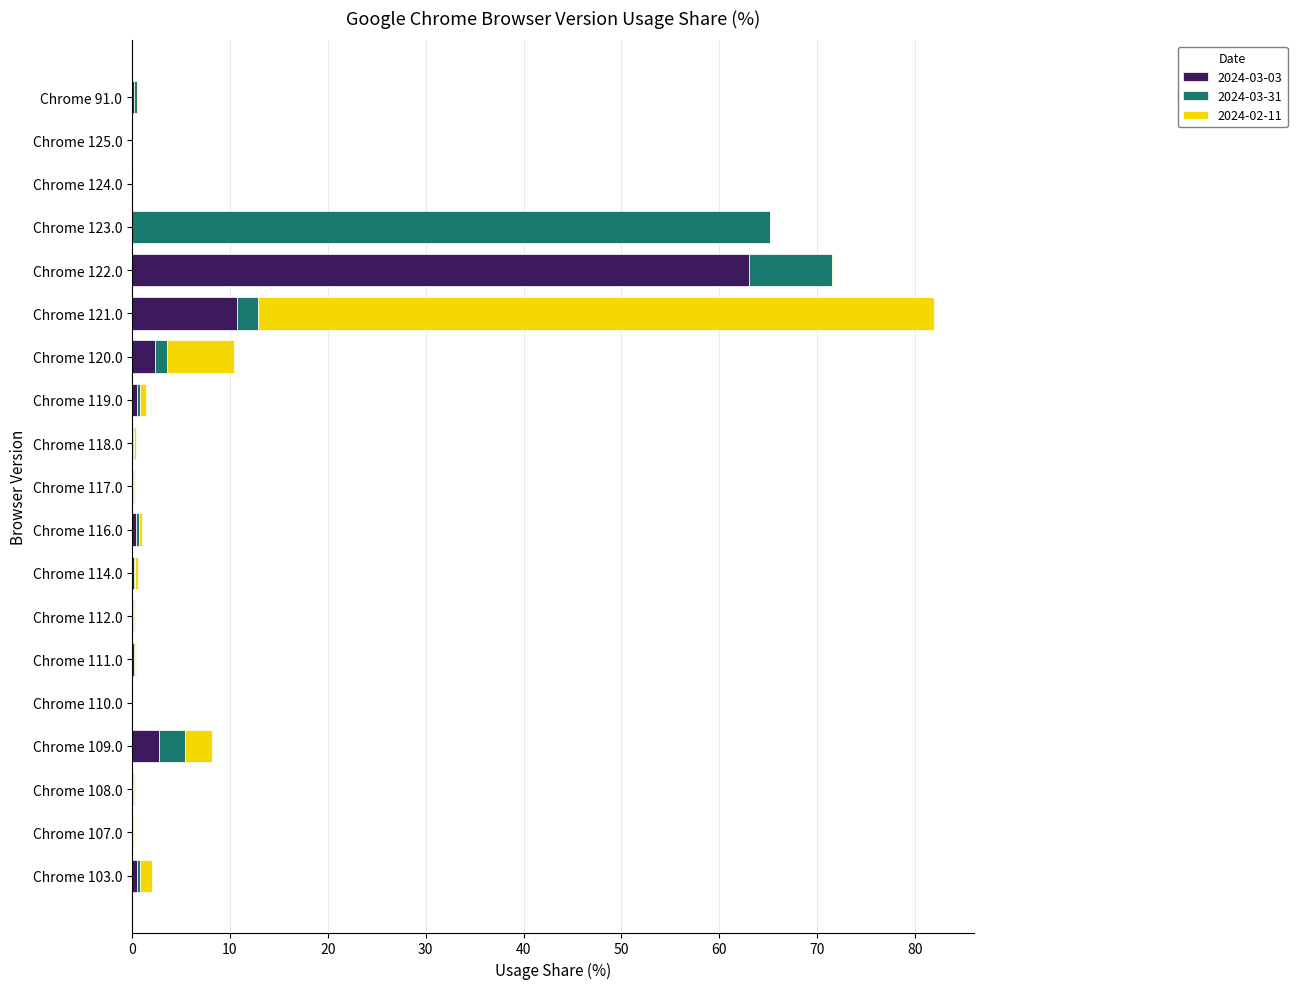

Which category has the highest value in the 2024-03-03 series?

Chrome 122.0